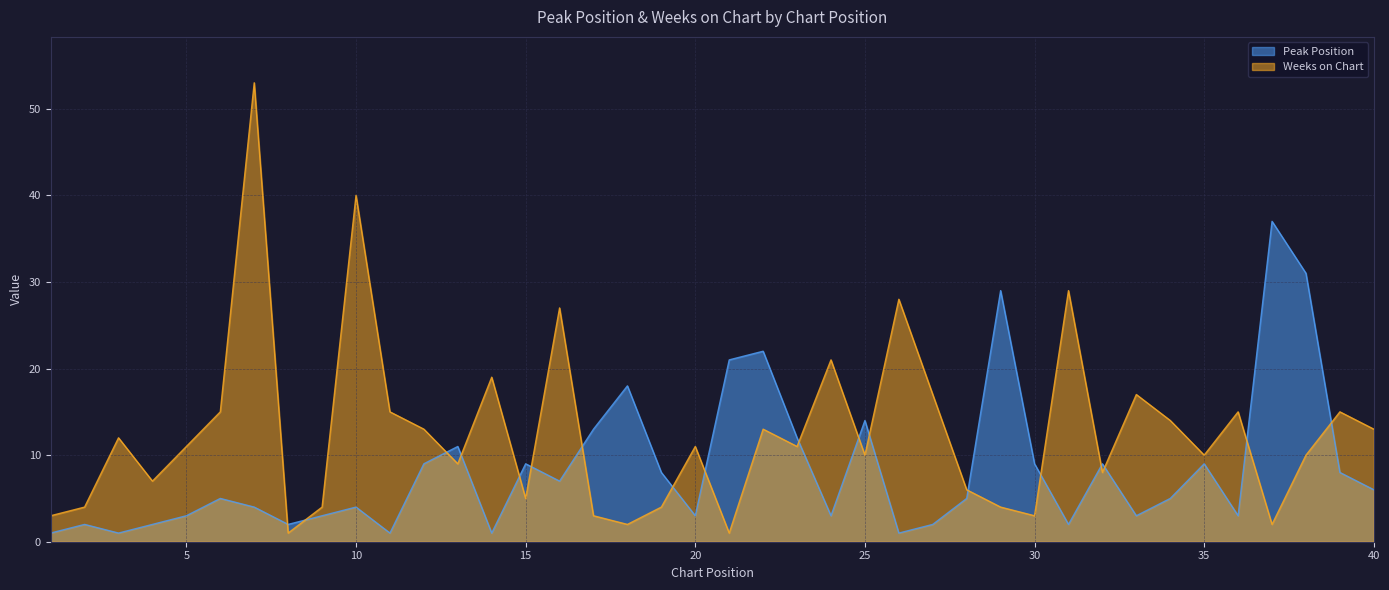

Reading left to right, extract all data points from this chart.

Peak Position: 1	2	1	2	3	5	4	2	3	4	1	9	11	1	9	7	13	18	8	3	21	22	12	3	14	1	2	5	29	9	2	9	3	5	9	3	37	31	8	6
Weeks on Chart: 3	4	12	7	11	15	53	1	4	40	15	13	9	19	5	27	3	2	4	11	1	13	11	21	10	28	17	6	4	3	29	8	17	14	10	15	2	10	15	13